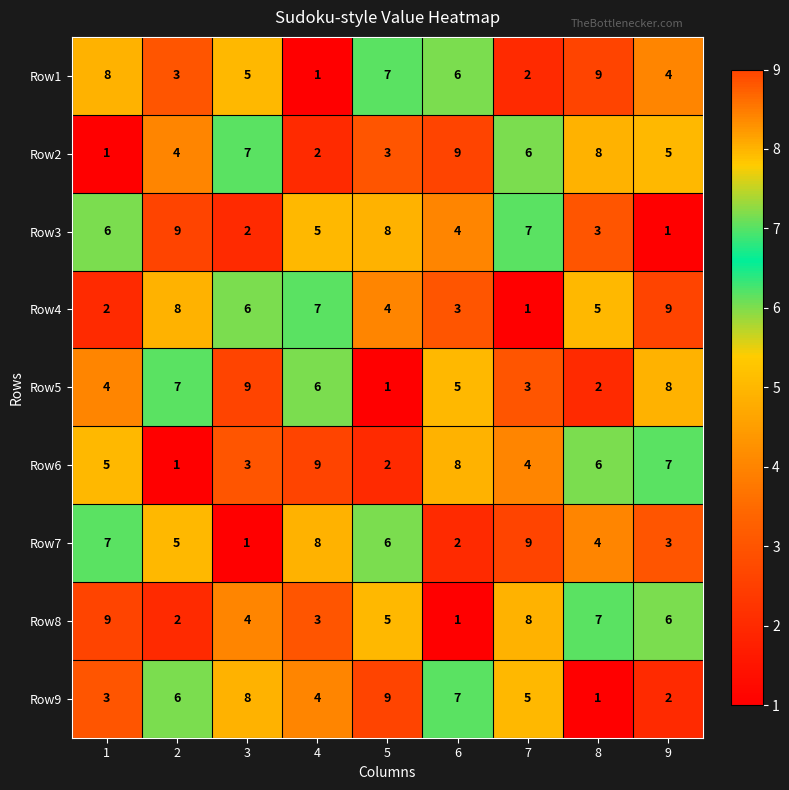

How many series are shown in this chart?

9